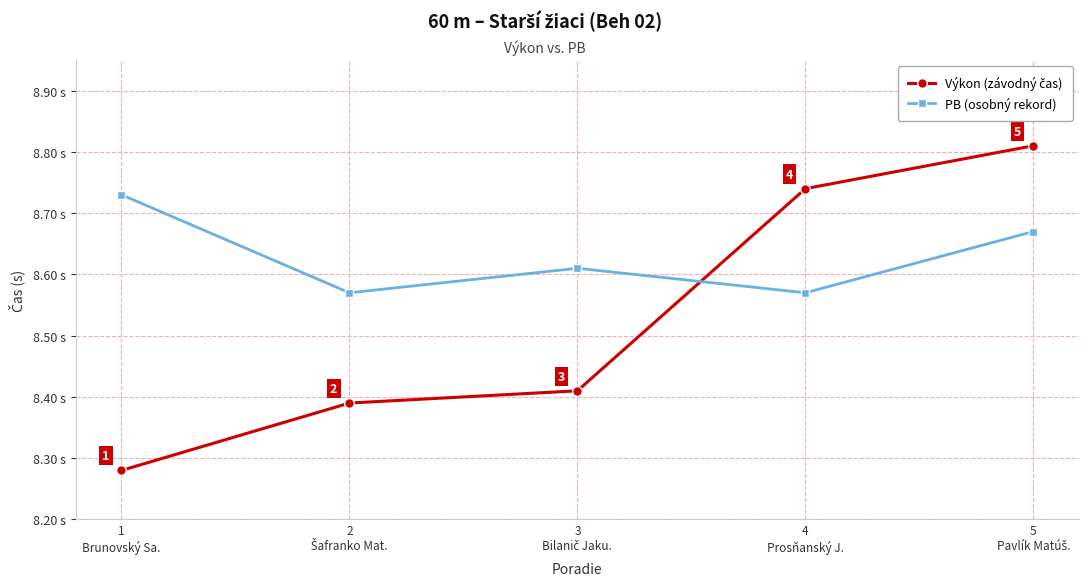

Which series has the largest total across all categories?

PB (osobný rekord)